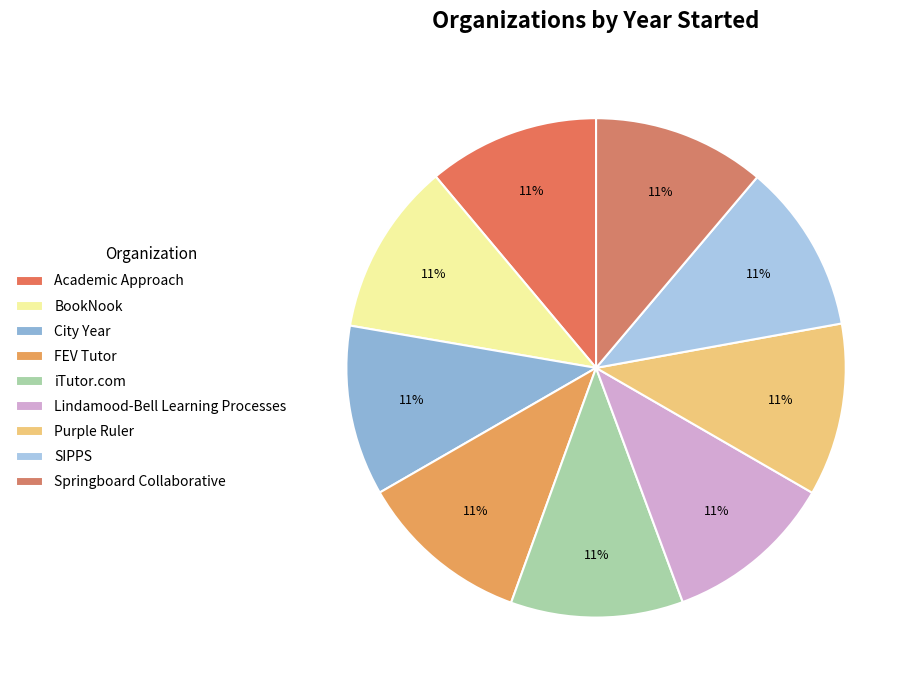

What is the smallest slice in the pie chart?

SIPPS